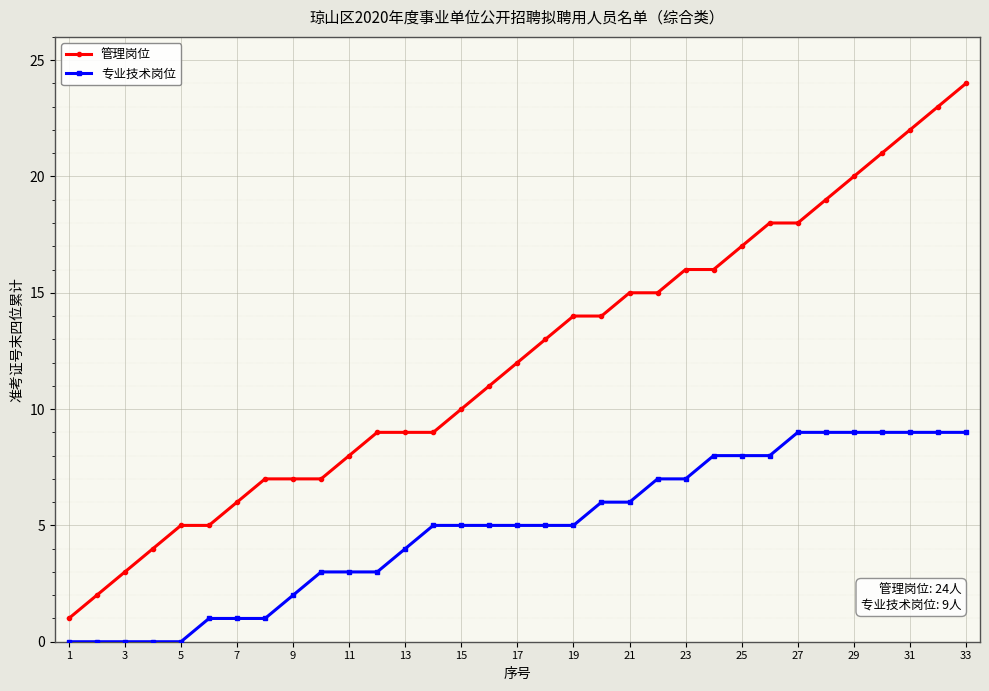

List the series in order of their overall mean, highest first.

管理岗位, 专业技术岗位